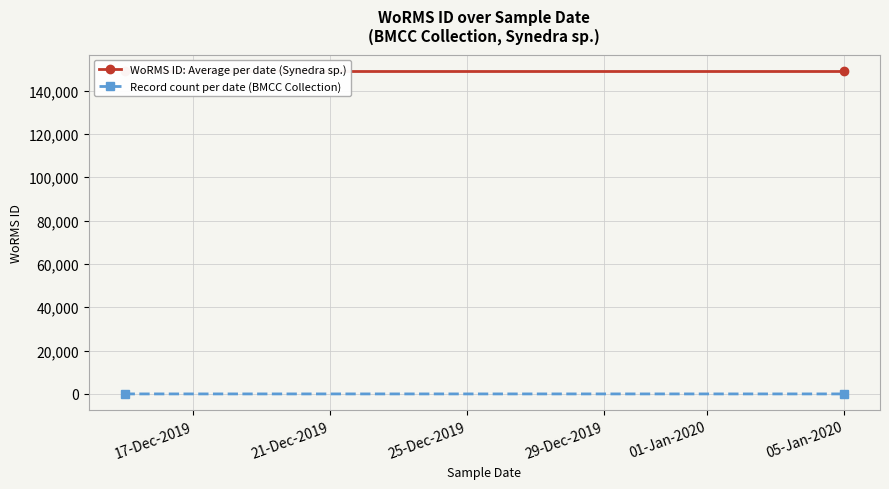

List the series in order of their peak value, lowest first.

Record count per date (BMCC Collection), WoRMS ID: Average per date (Synedra sp.)